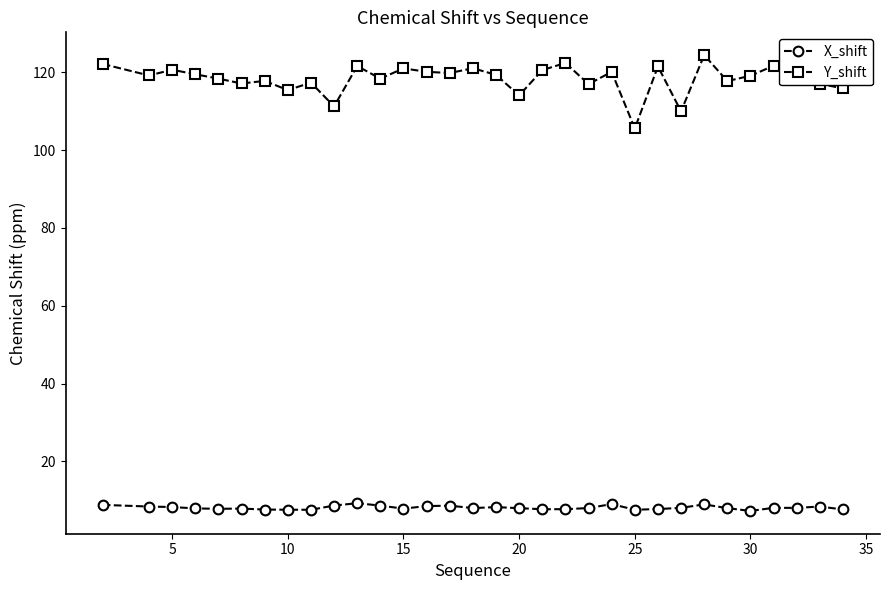

At how many categories does at least one series exceed 13?

32